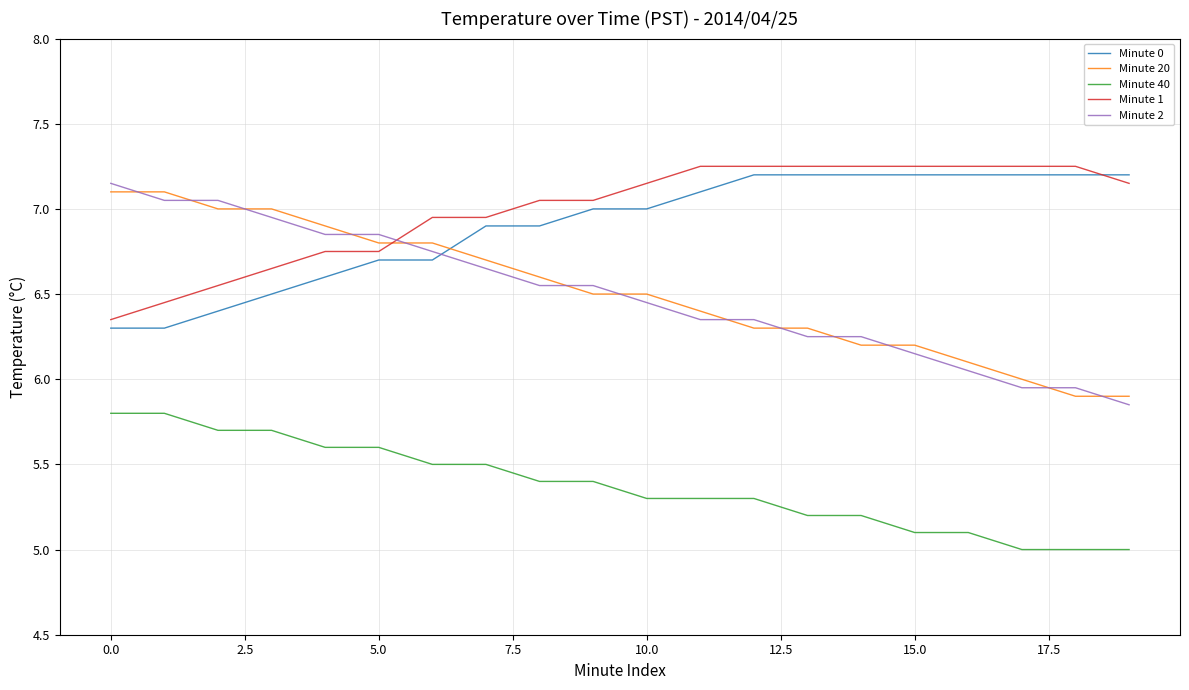

What is the lowest value of the Minute 40 series?

5.0